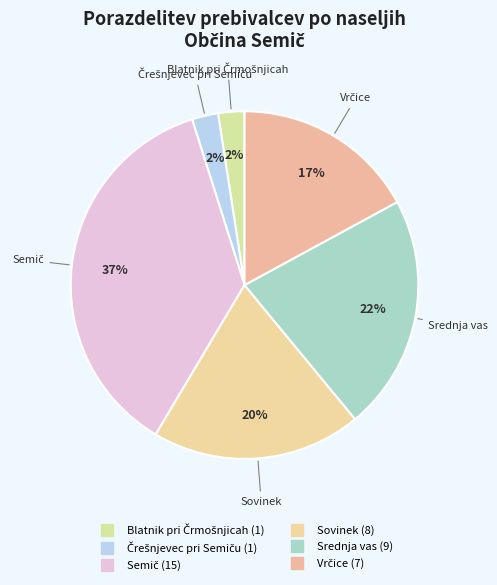

Which category has the smallest portion of the pie?

Blatnik pri Črmošnjicah